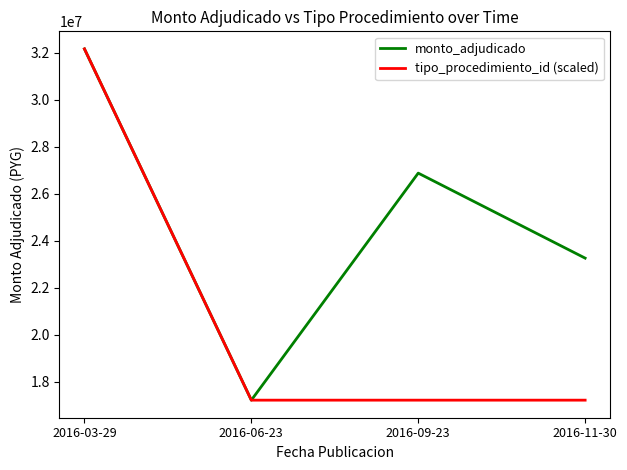

Between 2016-03-29 and 2016-09-23, which series saw the biggest shift?

tipo_procedimiento_id (scaled)